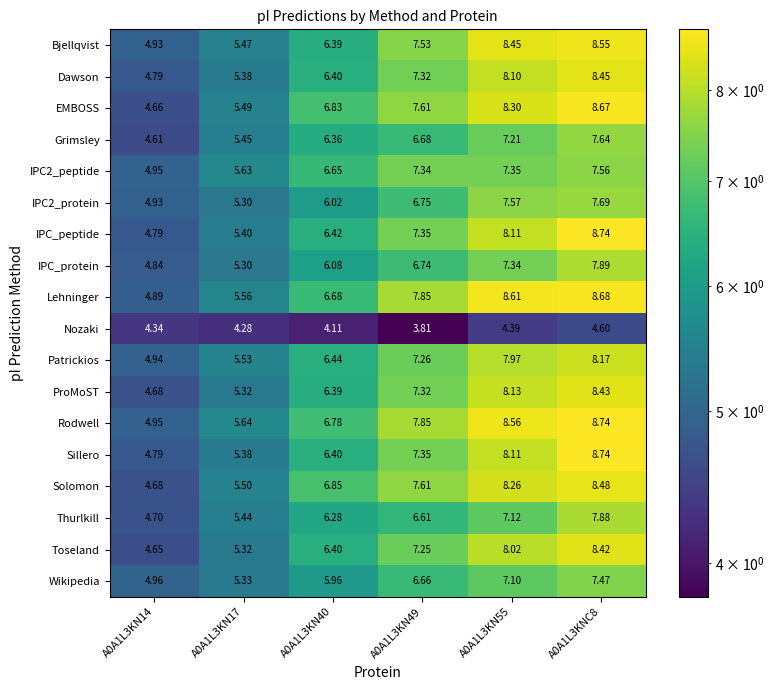

Is the value of Toseland at A0A1L3KNC8 greater than the value of ProMoST at A0A1L3KN55?

Yes